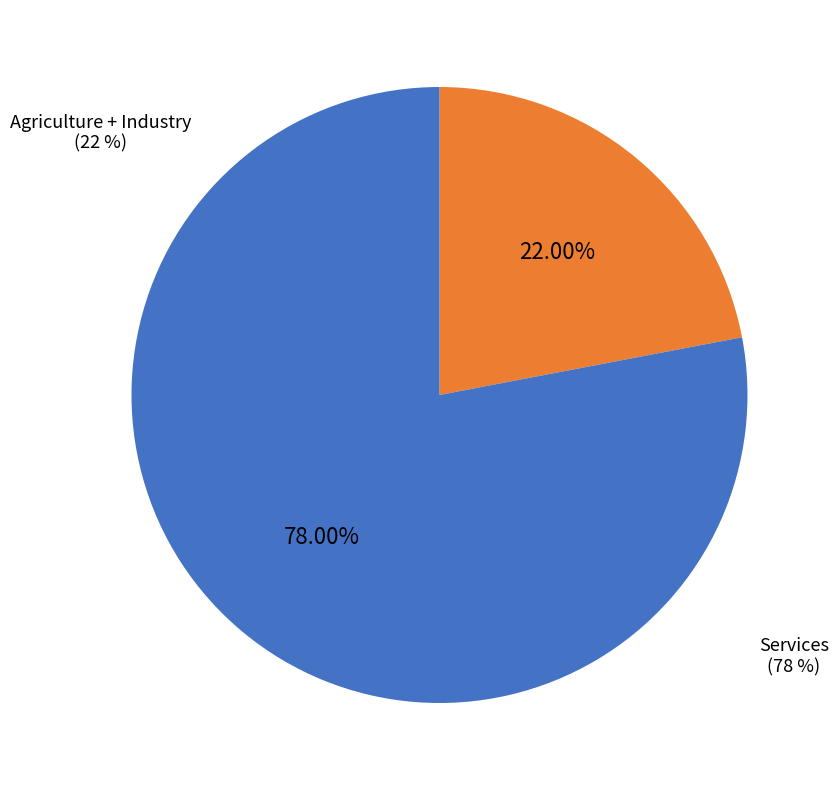

To the nearest percent, what percentage of the pie is Industry?

15%